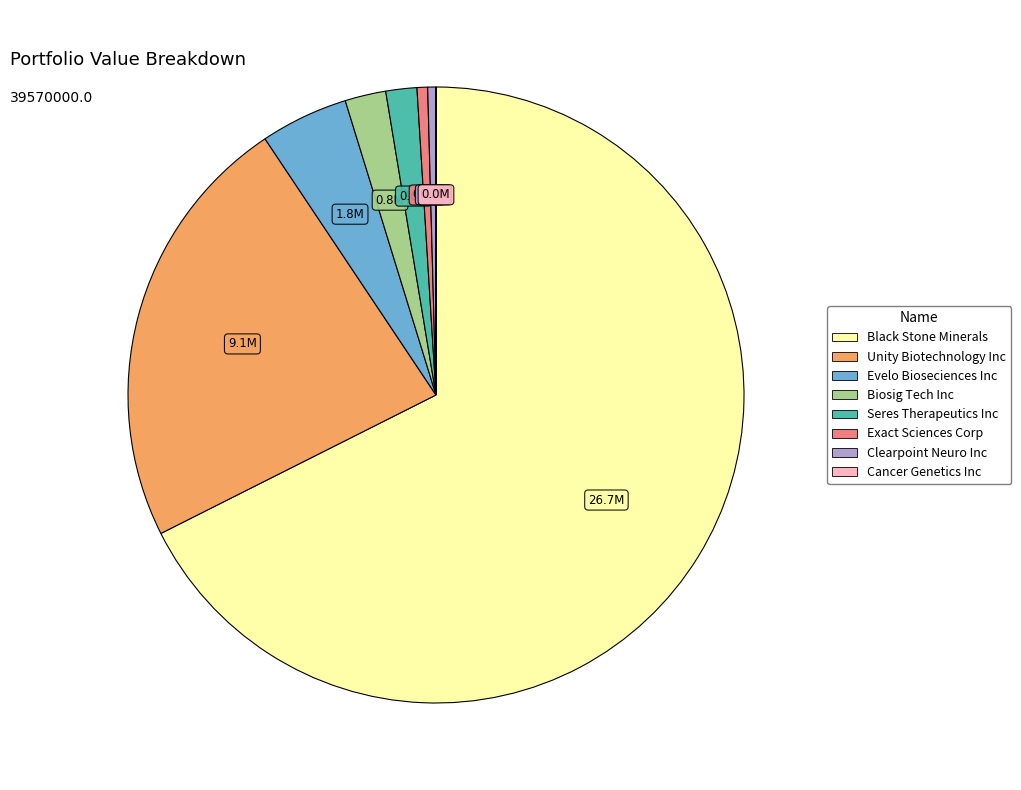

What is the largest slice in the pie chart?

Black Stone Minerals